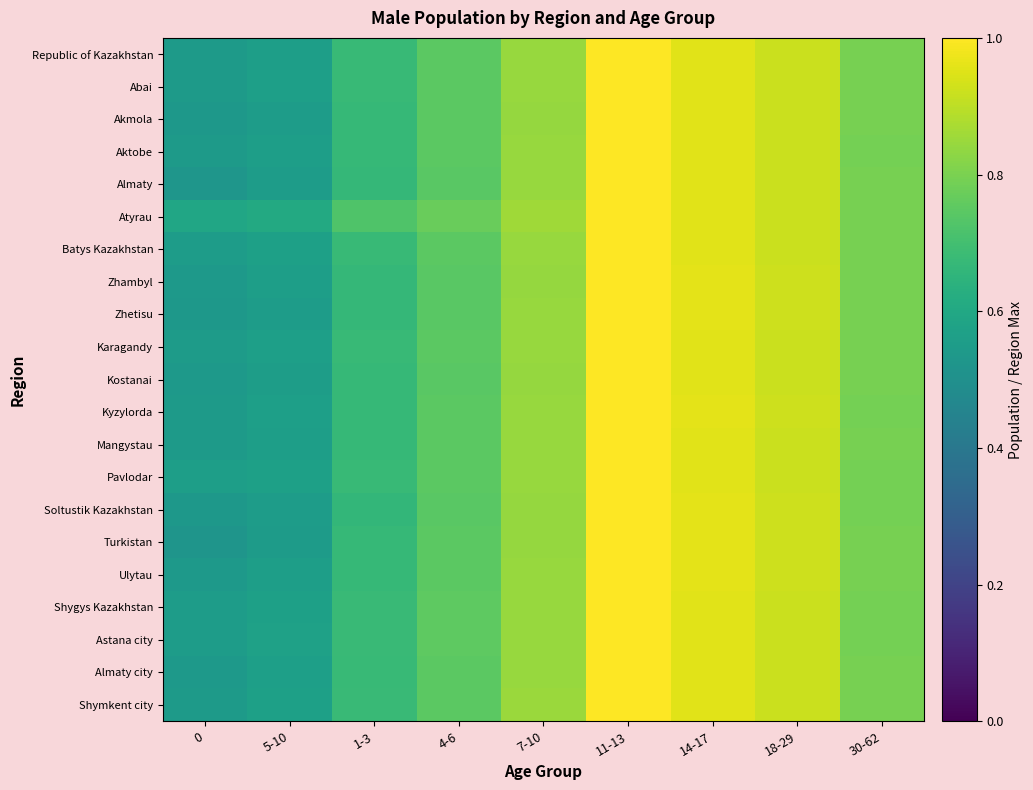

Which series has the largest range (max minus min)?

Turkistan